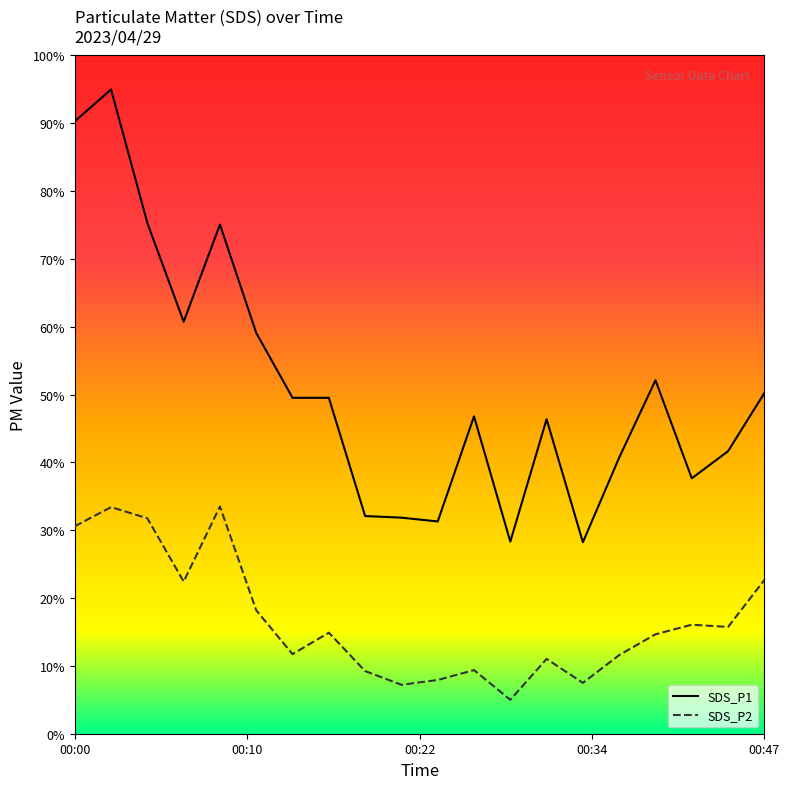

List the series in order of their overall mean, highest first.

SDS_P1, SDS_P2